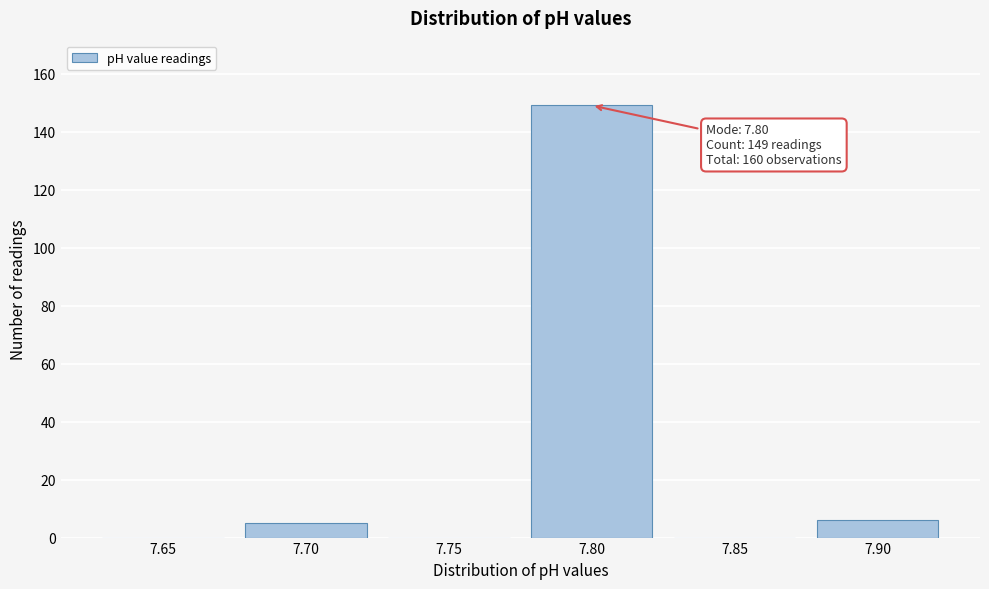

Reading right to left, what are all the values shown in this chart?

7.90=6	7.85=0	7.80=149	7.75=0	7.70=5	7.65=0